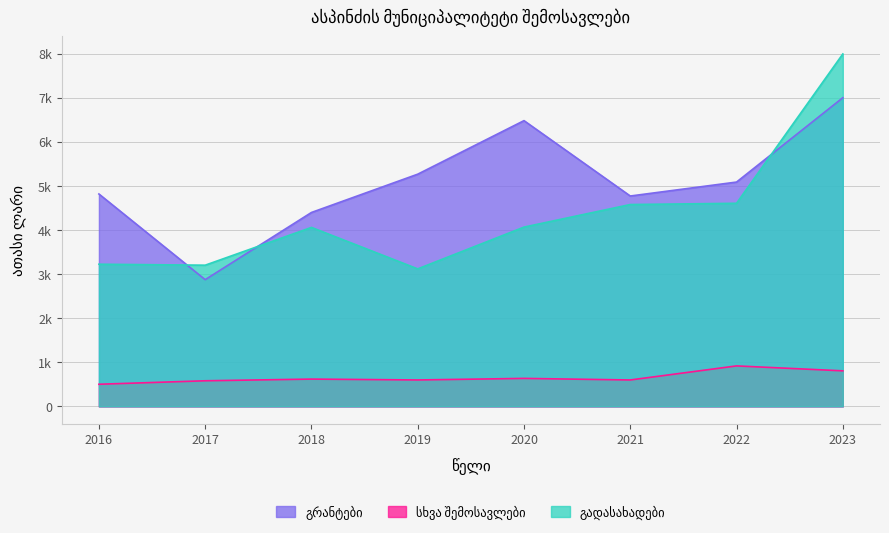

What is the difference between the სხვა შემოსავლები values at 2017 and 2018?

38.3